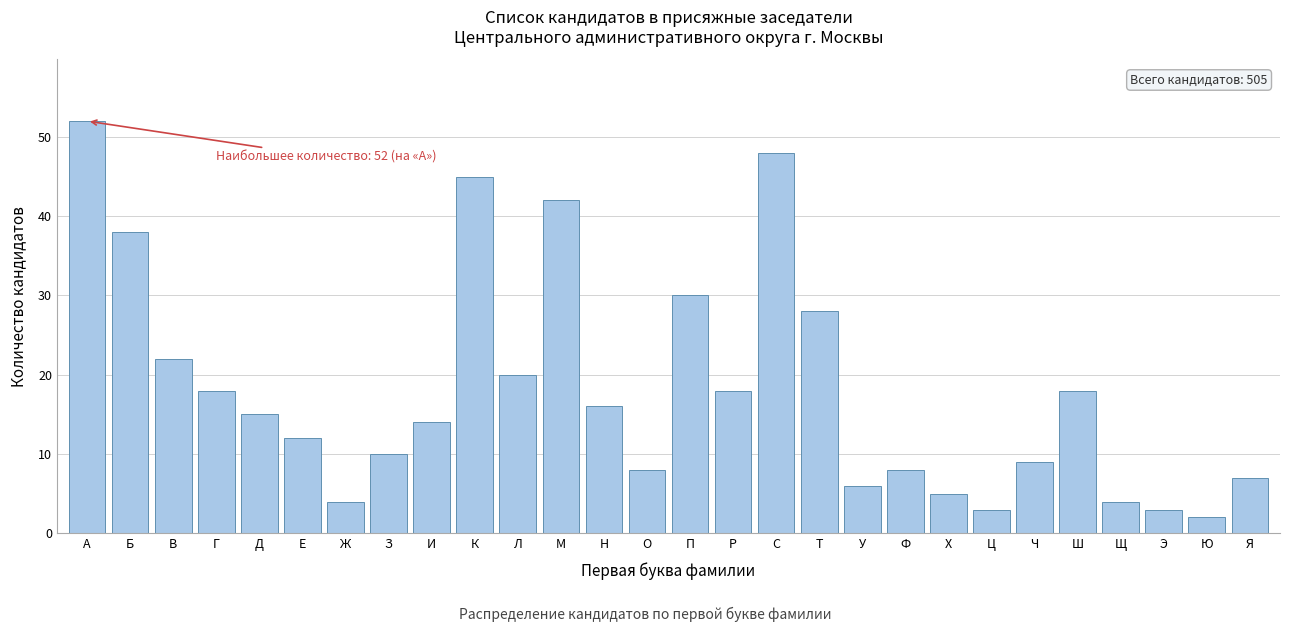

Reading left to right, what are all the values shown in this chart?

А=52	Б=38	В=22	Г=18	Д=15	Е=12	Ж=4	З=10	И=14	К=45	Л=20	М=42	Н=16	О=8	П=30	Р=18	С=48	Т=28	У=6	Ф=8	Х=5	Ц=3	Ч=9	Ш=18	Щ=4	Э=3	Ю=2	Я=7